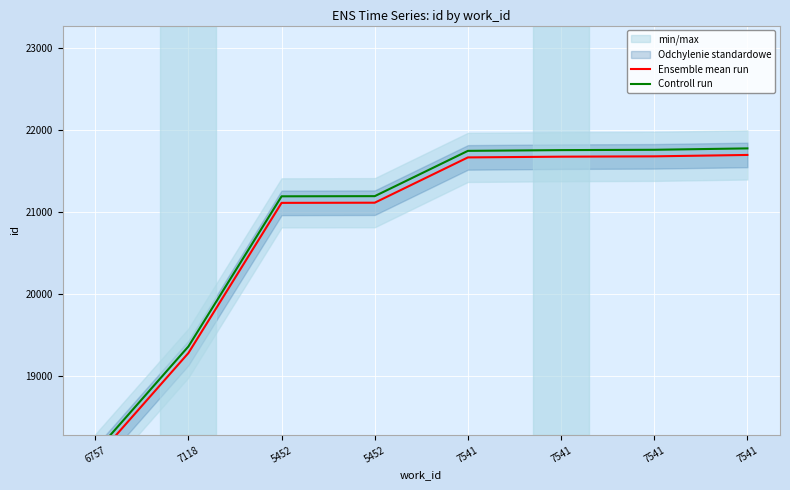

What is the approximate value of Ensemble mean run at 6757, to the nearest 50?

18000